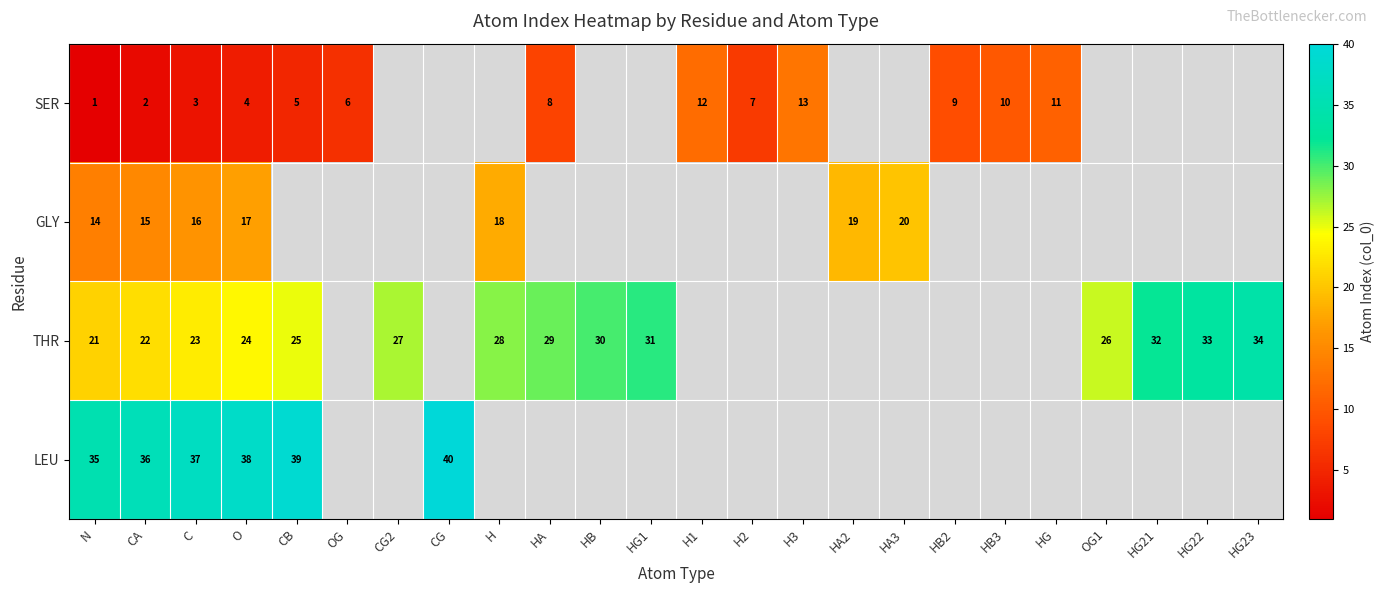

At how many categories does at least one series exceed 37?

3